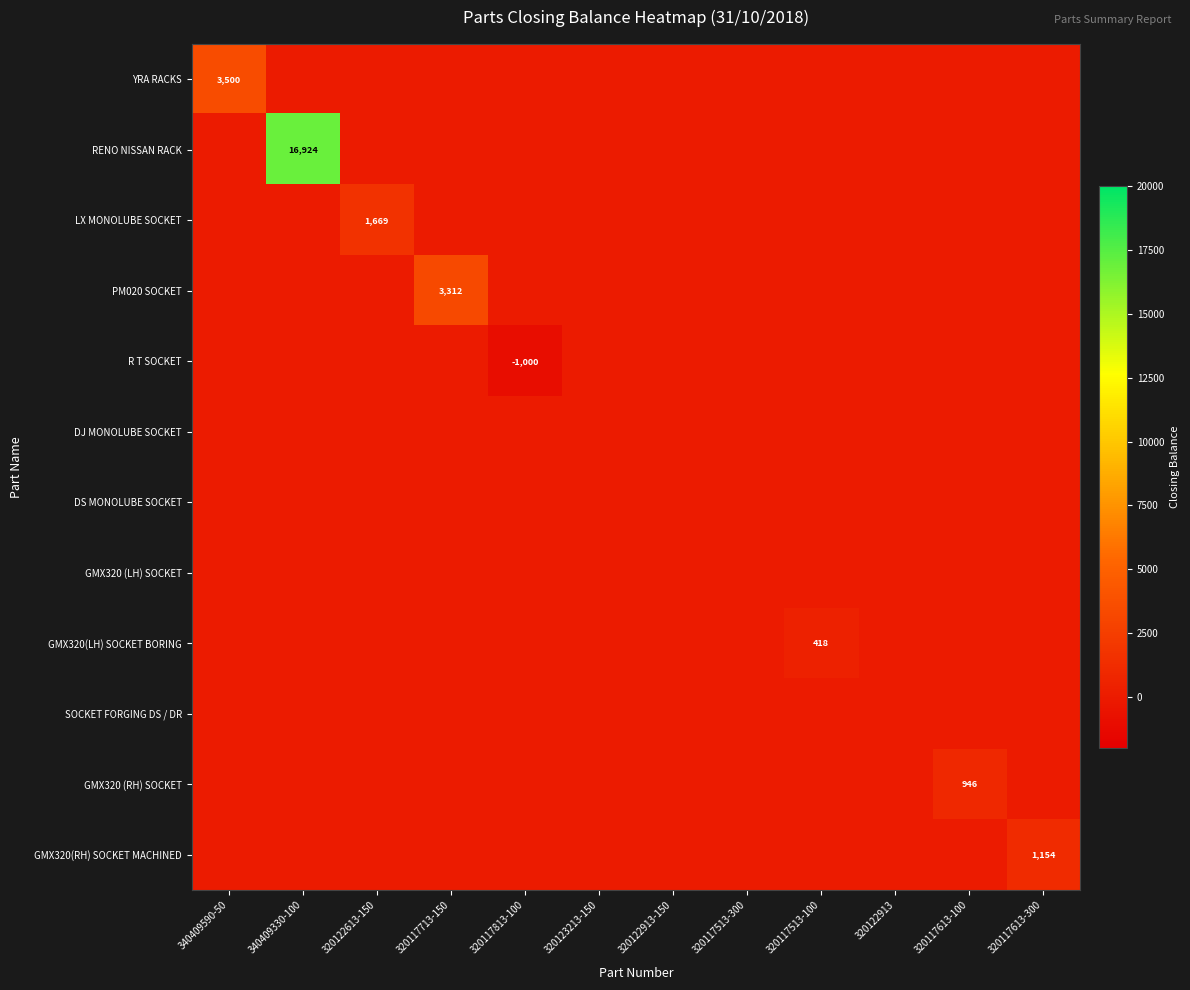

Is the value of LX MONOLUBE SOCKET at 320122913-150 greater than the value of GMX320(RH) SOCKET MACHINED at 320117813-100?

No